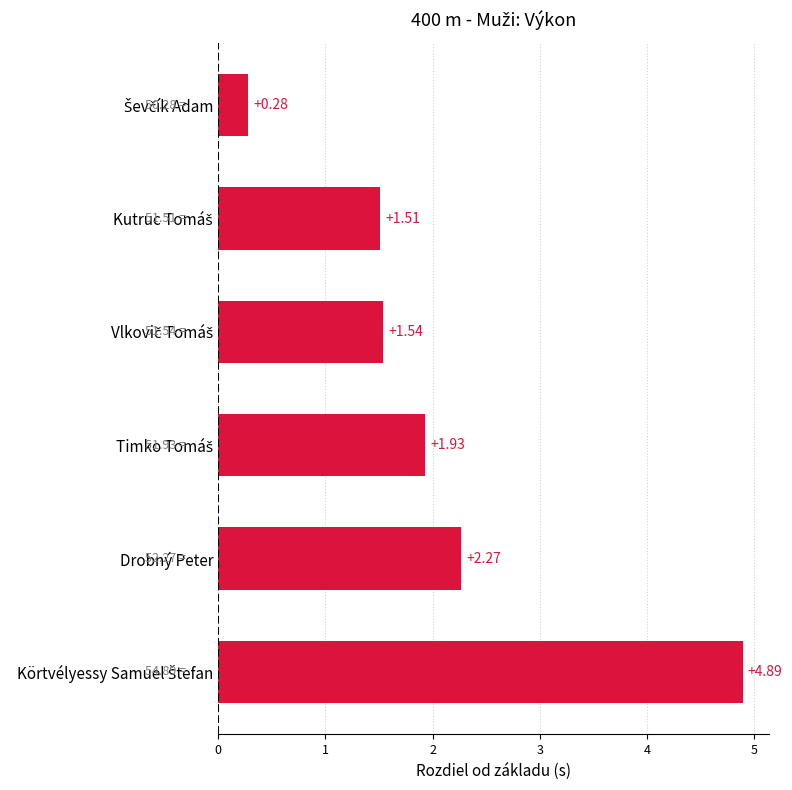

What is the label of the 2nd bar from the bottom?

Drobný Peter